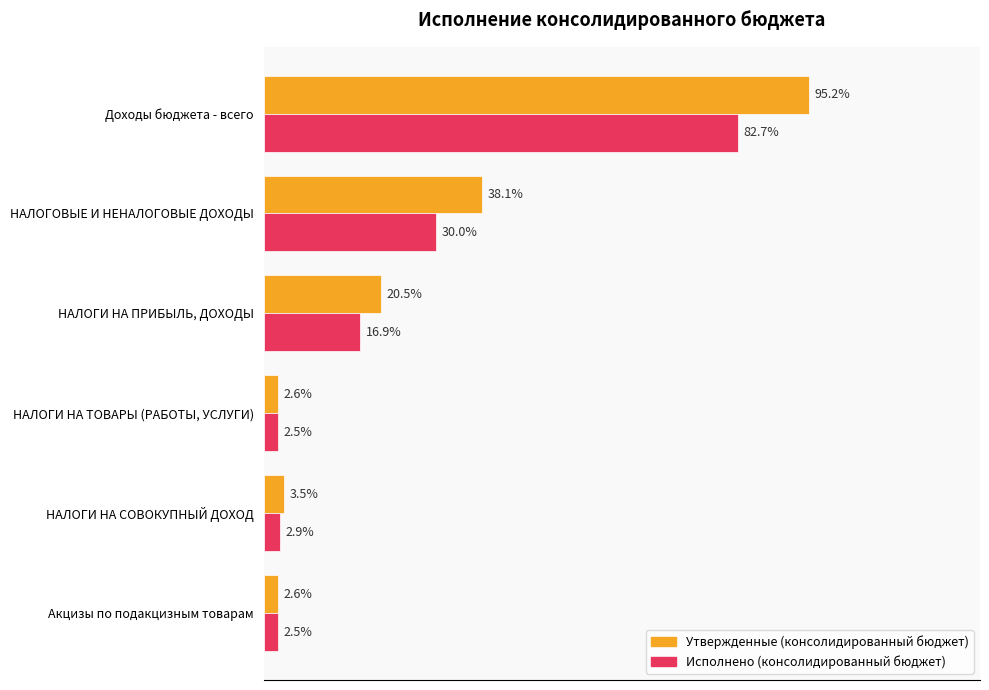

At how many categories does at least one series exceed 251092393?

1